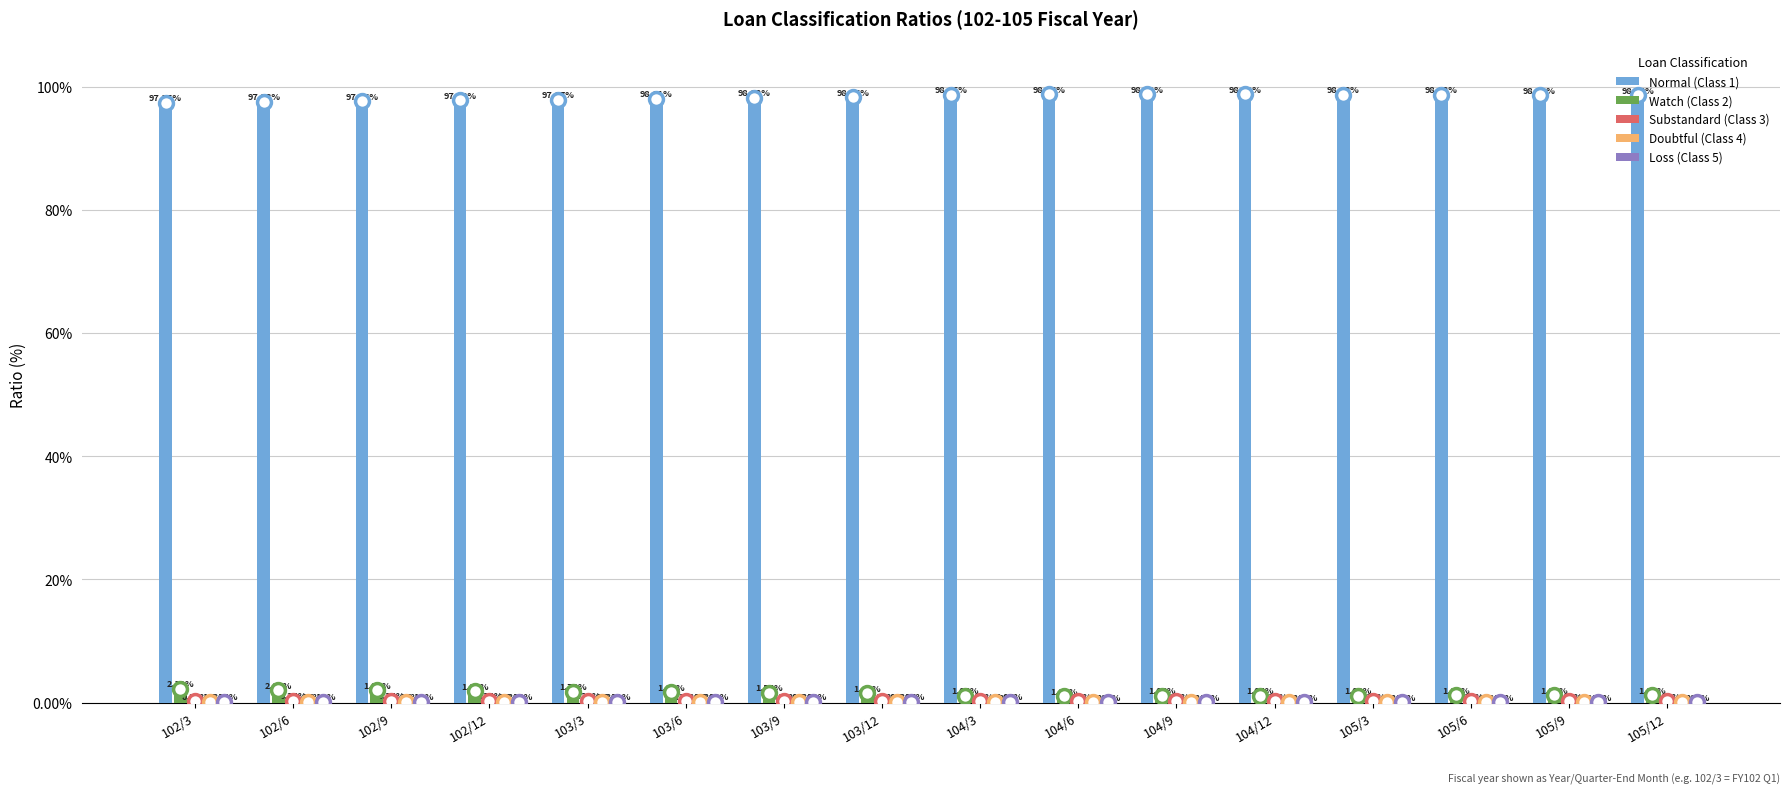

What is the sum of all Normal (Class 1) values?

1571.7